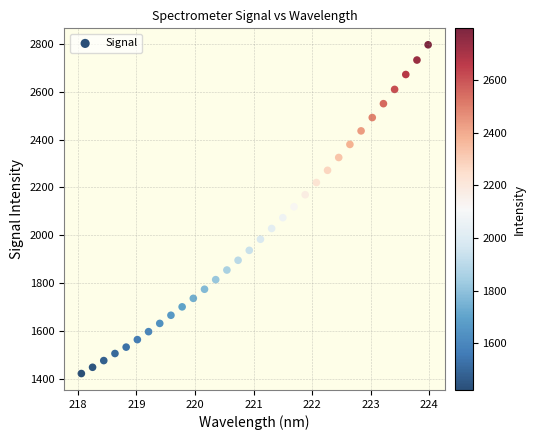

What is the range of X values (max minus min)?

5.9